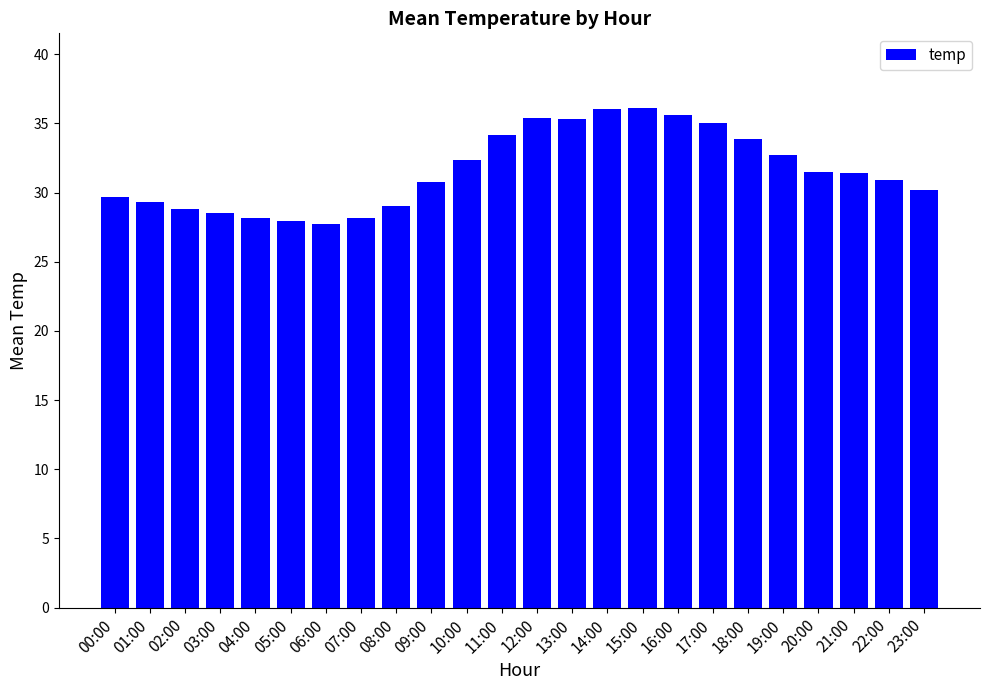

What is the smallest value displayed?

27.8